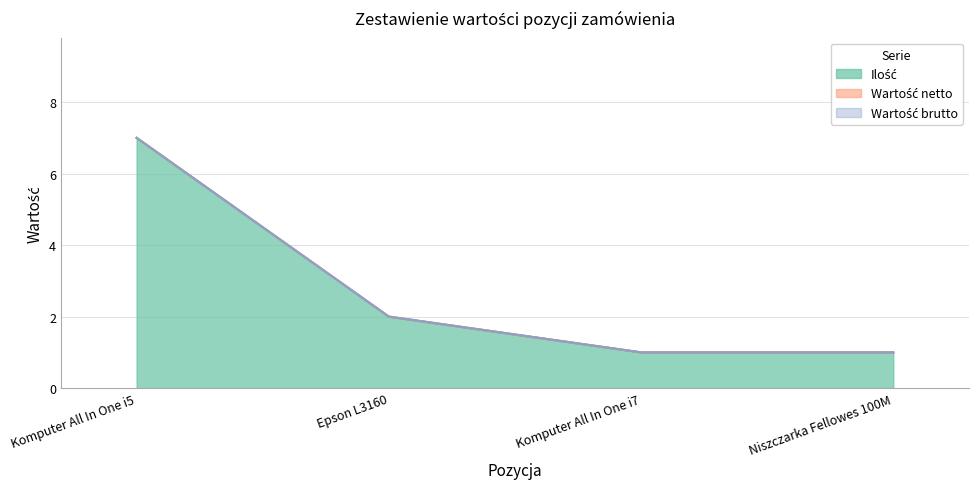

True or false: Wartość brutto and Ilość intersect in this chart.

False